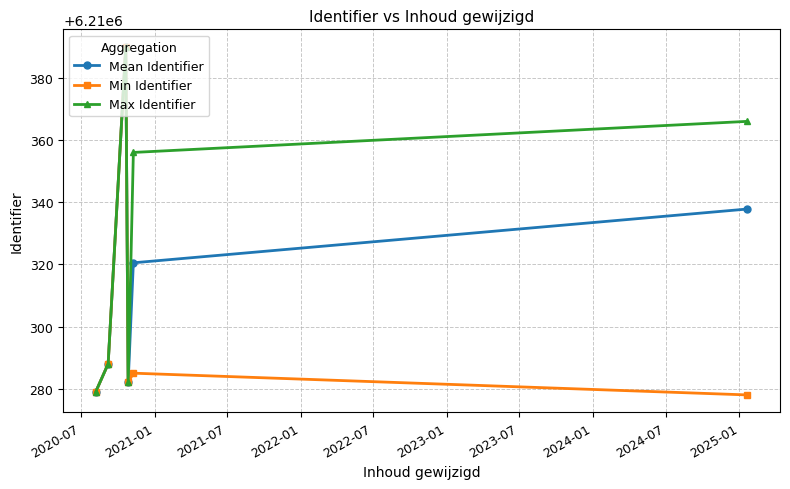

What are all the series names shown in the legend?

Mean Identifier, Min Identifier, Max Identifier